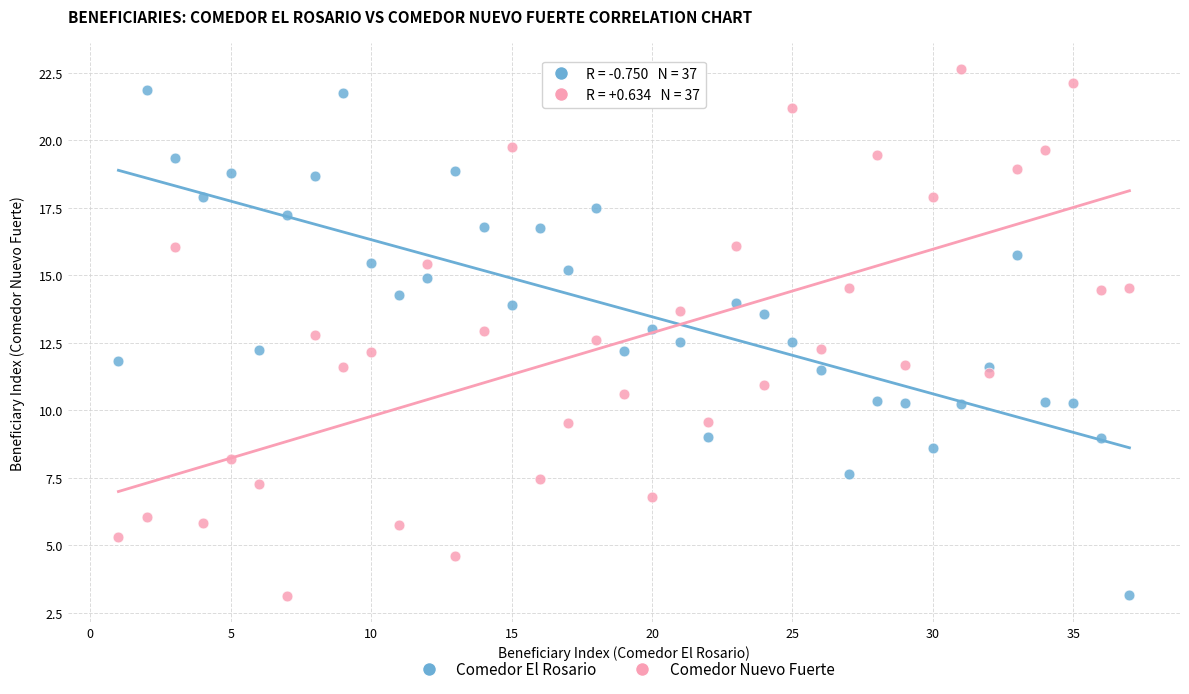

What is the X range (max minus min) for the scatter plot?

36.0